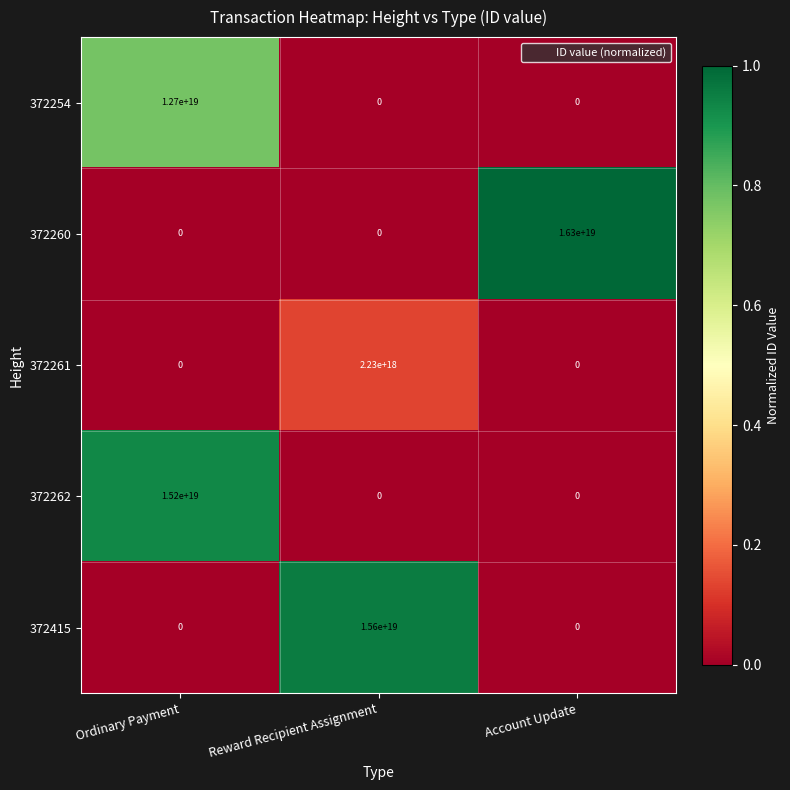

List the series in order of their peak value, lowest first.

372261, 372254, 372262, 372415, 372260